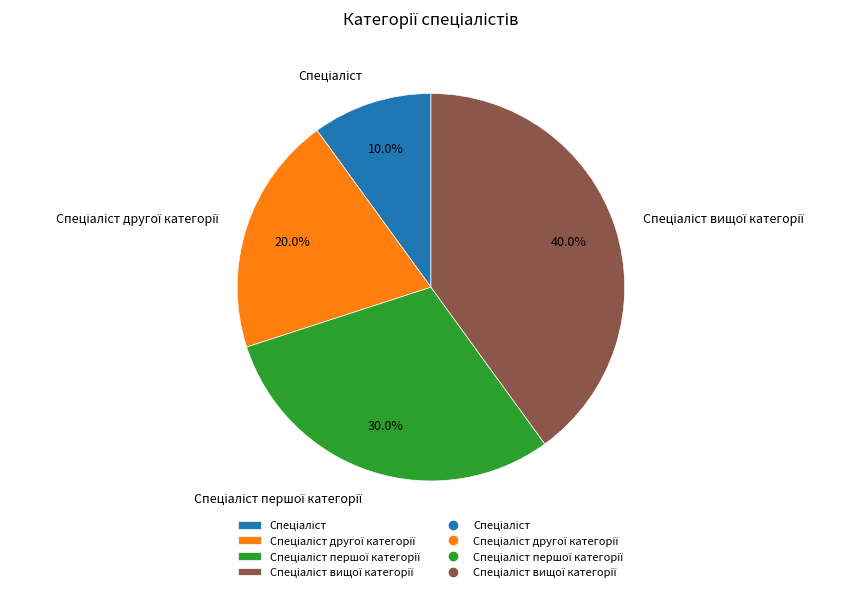

Count the number of slices in the pie.

4